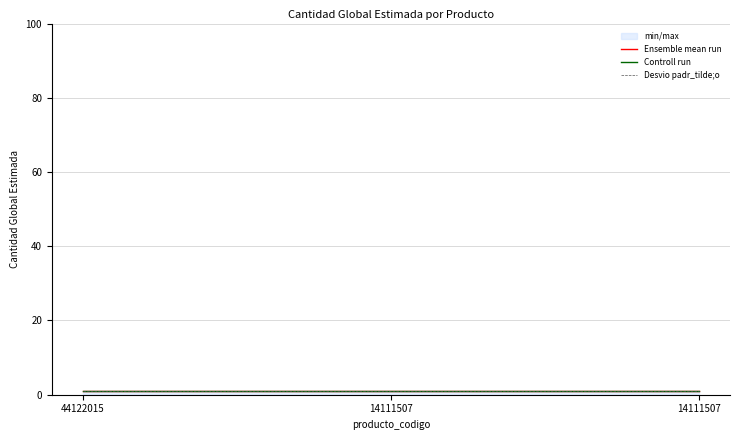

Which has a higher value, 44122015 or 14111507?

44122015